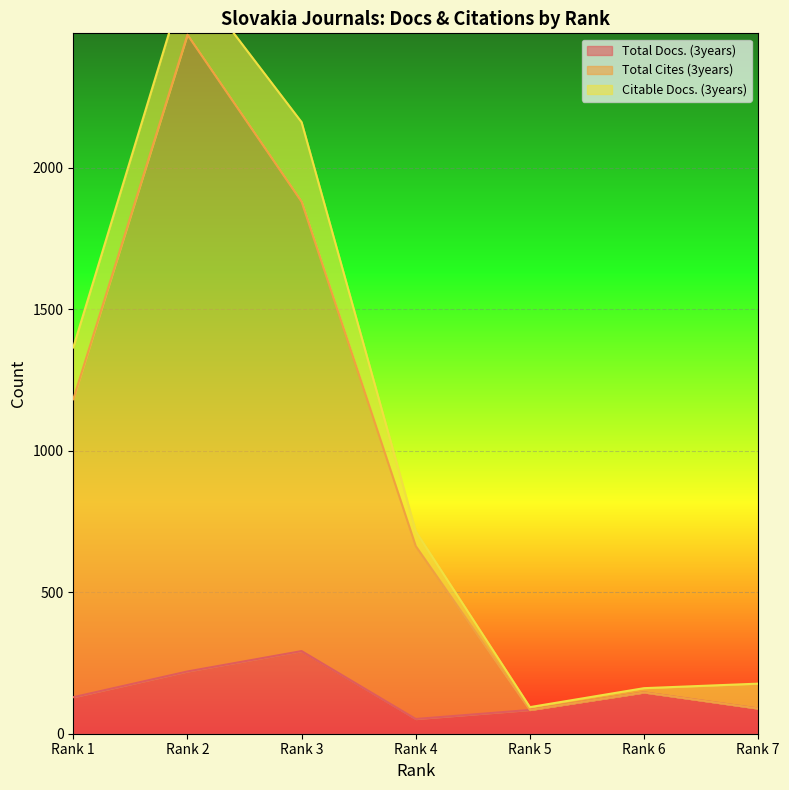

How many interior local valleys does the Total Cites (3years) series have?

1